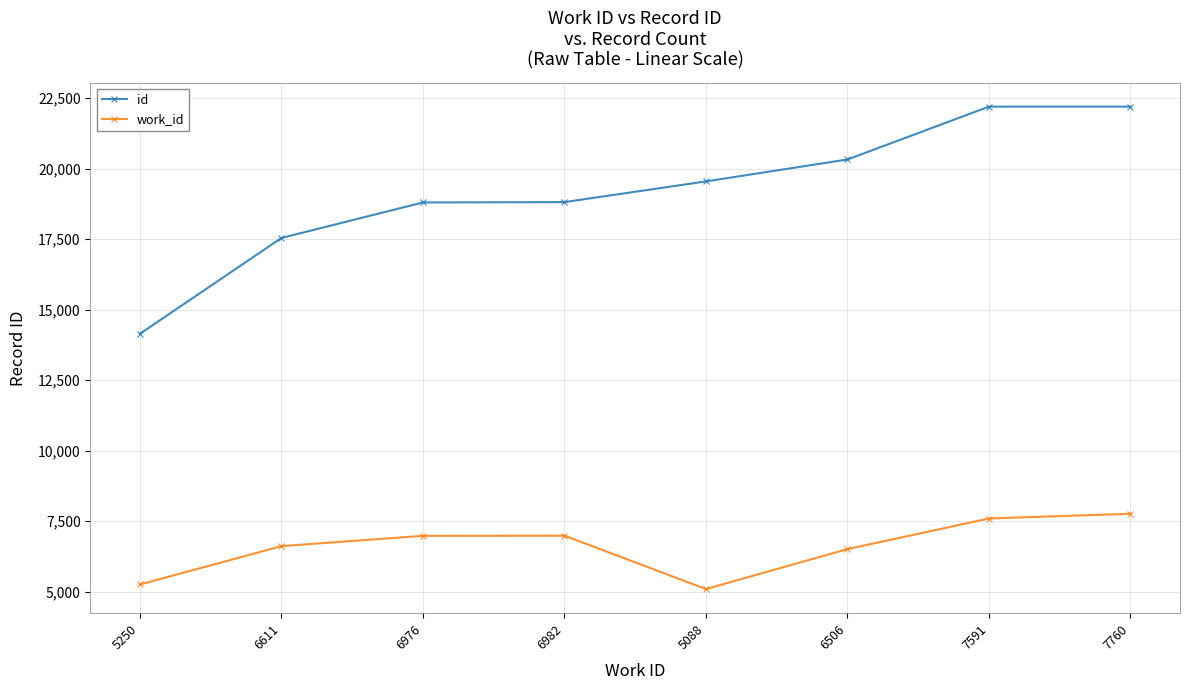

What is the label of the 5th point from the left?

5088